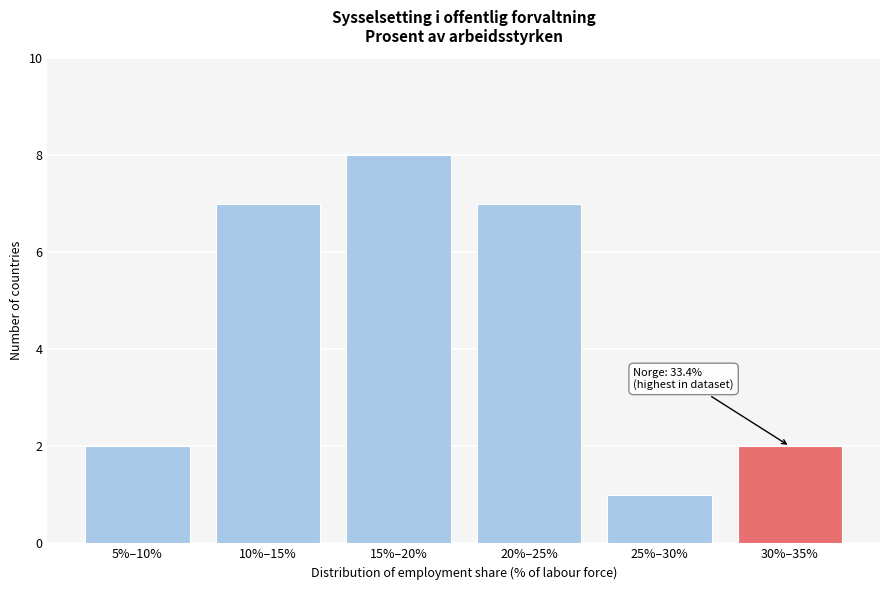

Reading right to left, transcribe all the data shown in this chart.

30%–35%=2	25%–30%=1	20%–25%=7	15%–20%=8	10%–15%=7	5%–10%=2